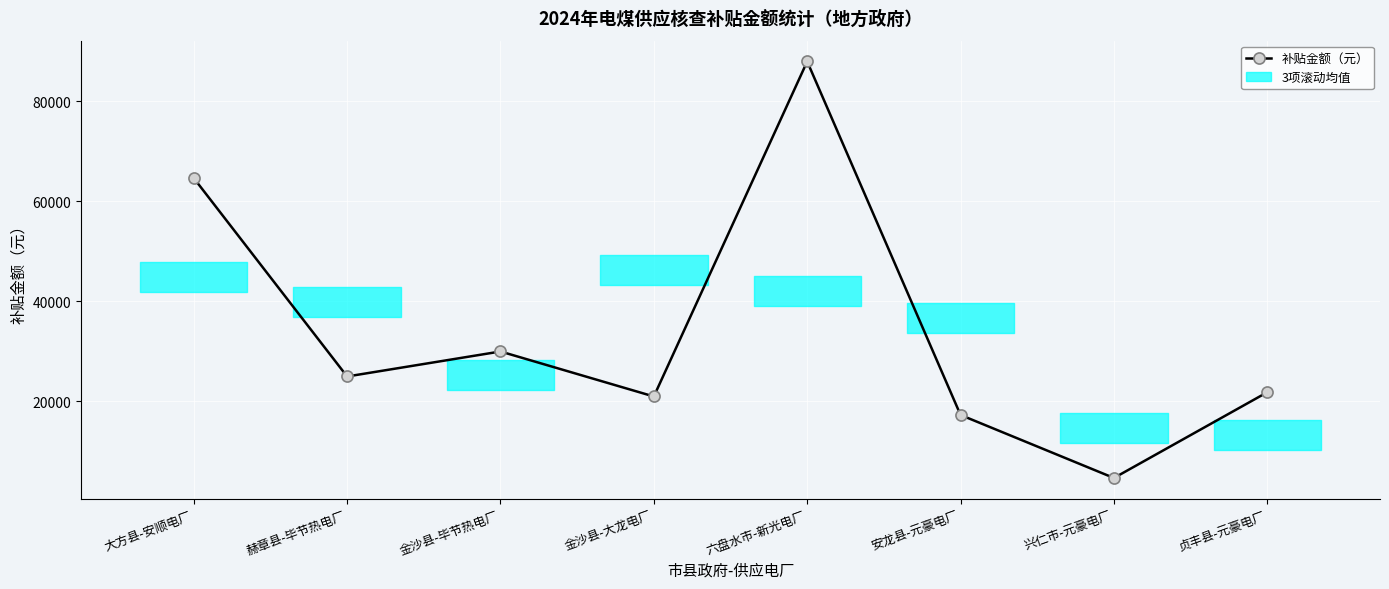

What is the value of the 2nd point from the left?

25000